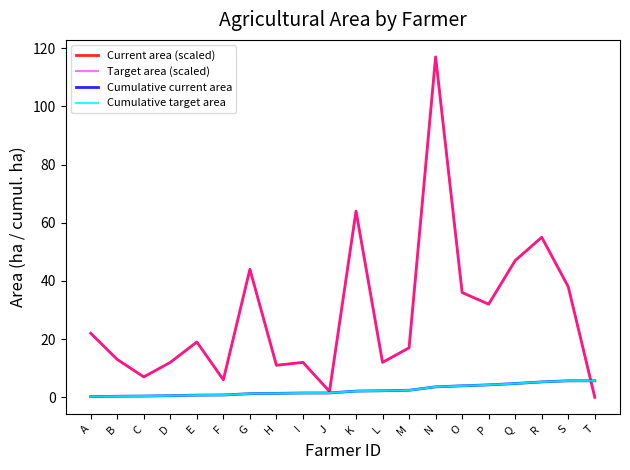

Is this an area chart (filled region under the line)?

No